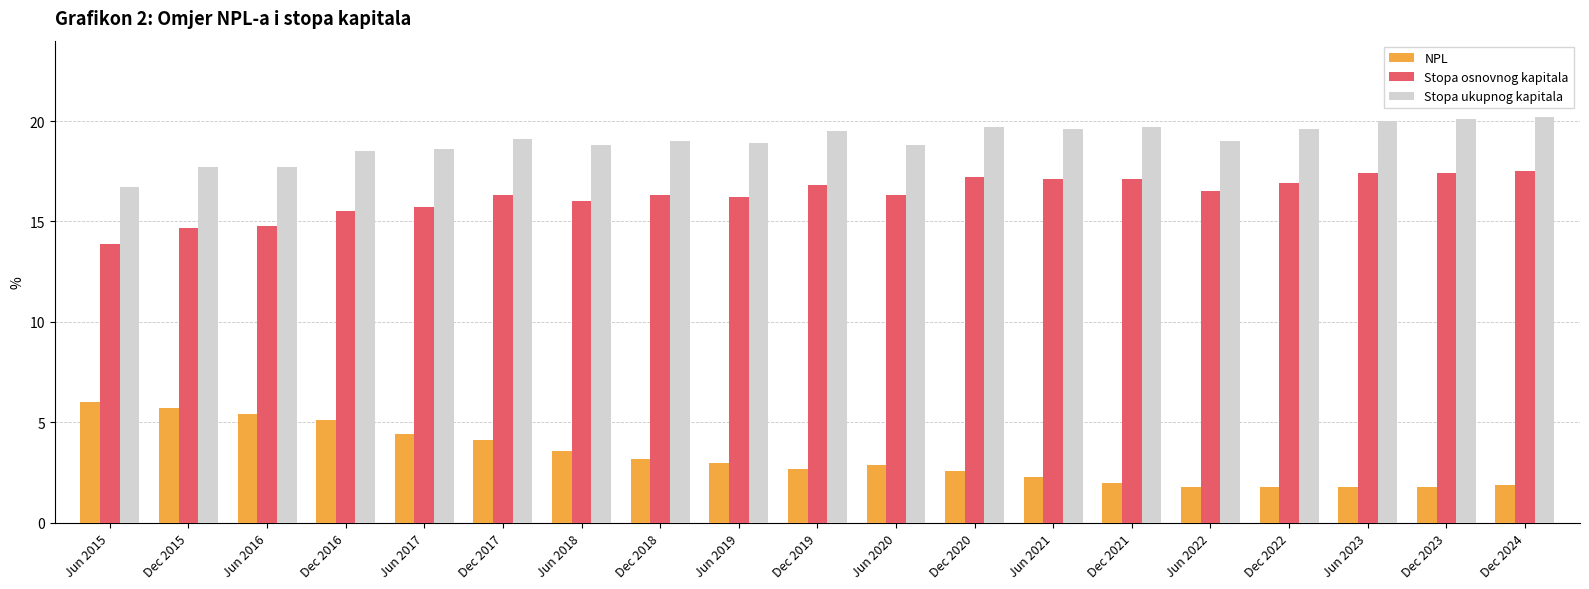

Is the value of Stopa osnovnog kapitala at Jun 2023 greater than the value of NPL at Dec 2023?

Yes